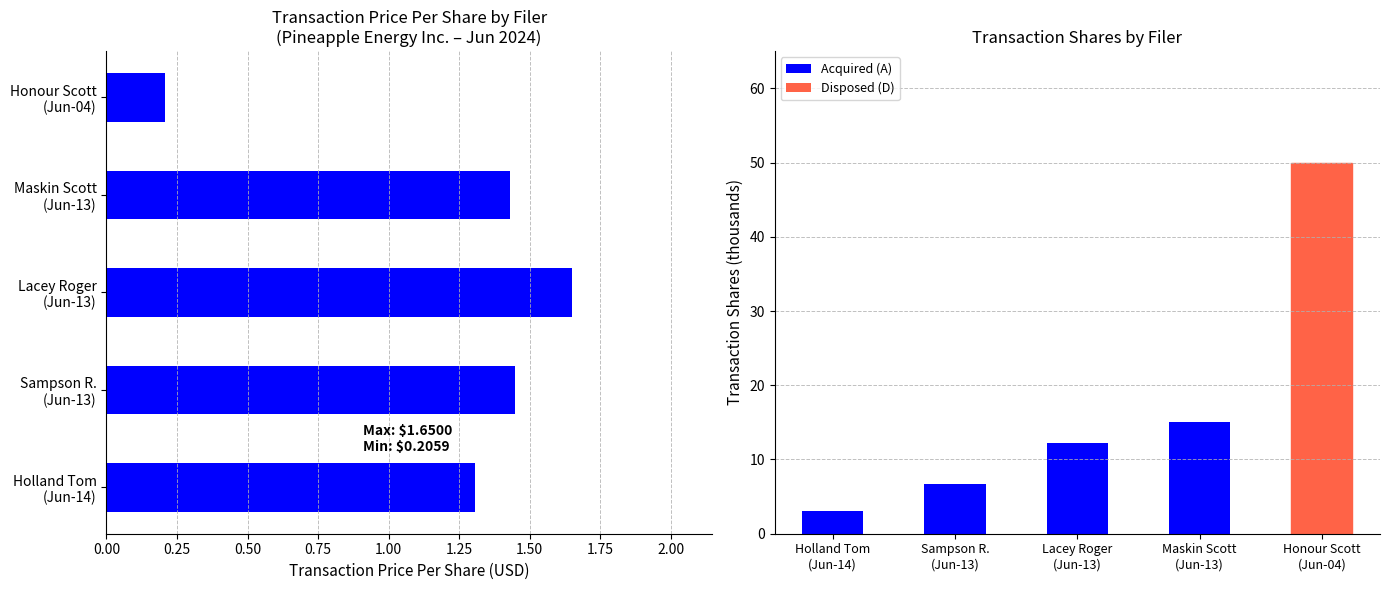

True or false: transactionShares has a value of 1.6 at Sampson R. (Jun-13).

False